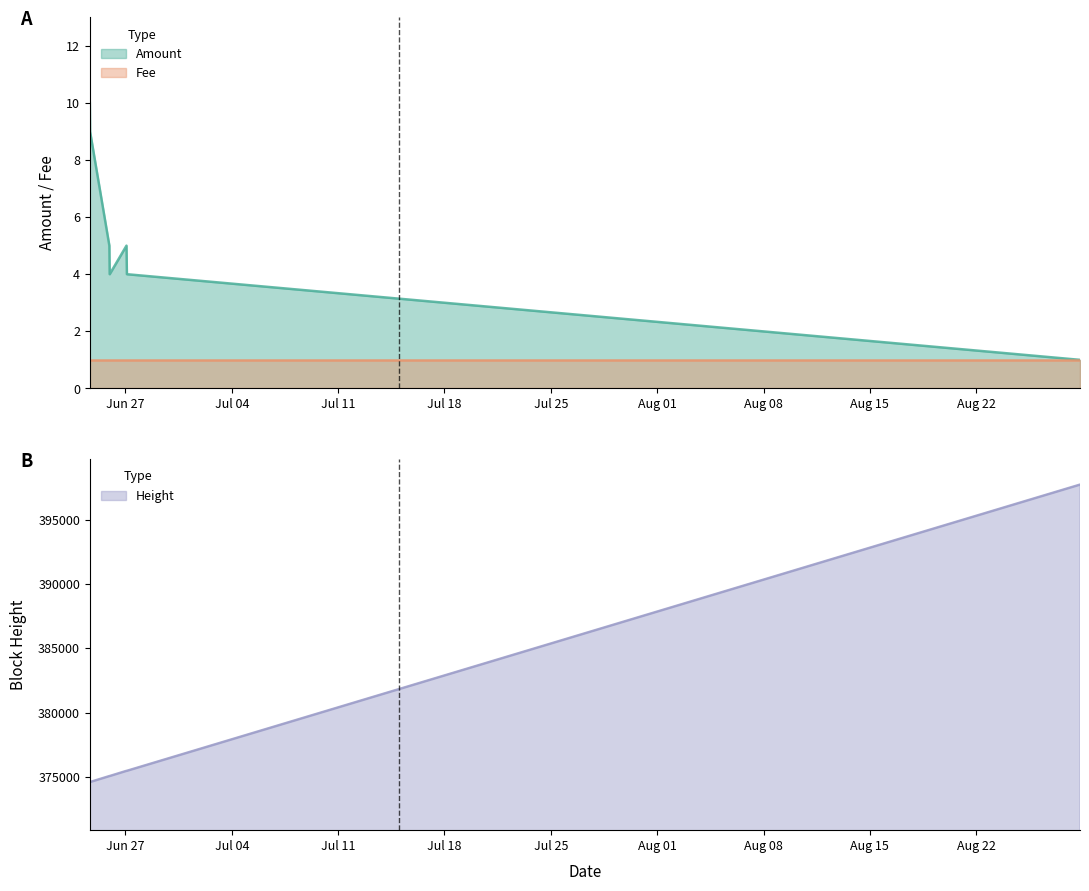

Rank the categories by value from lowest to highest.

2017-08-28 19:56:53, 2017-06-25 23:09:59, 2017-06-27 02:21:47, 2017-06-25 22:39:36, 2017-06-27 01:41:51, 2017-06-24 16:10:20, 2017-06-24 15:48:28